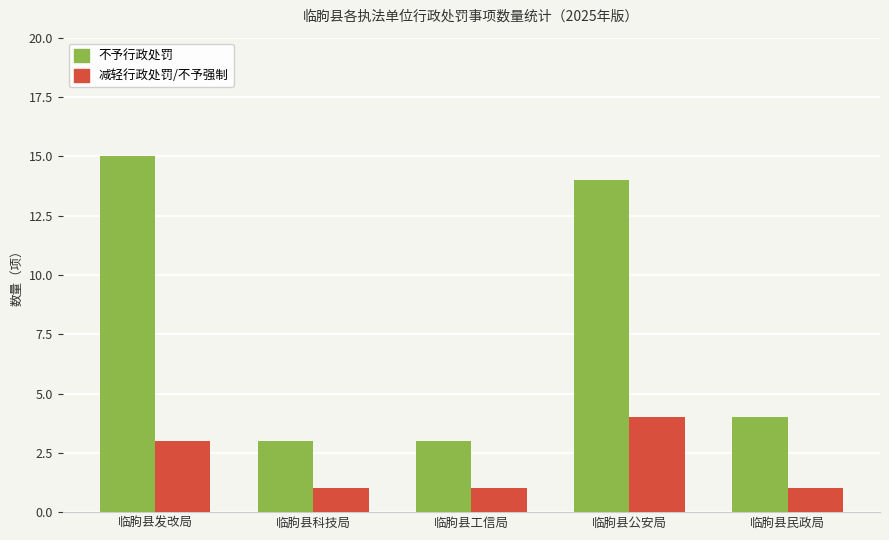

Which series has the widest spread of values?

不予行政处罚